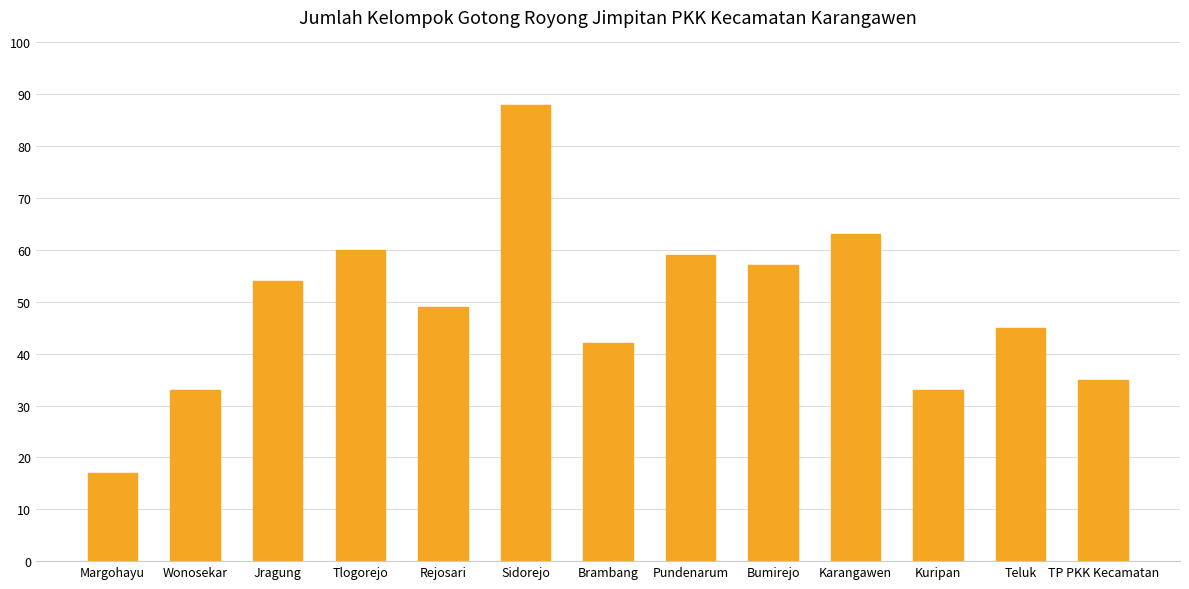

True or false: the data shows 60 at Tlogorejo.

True